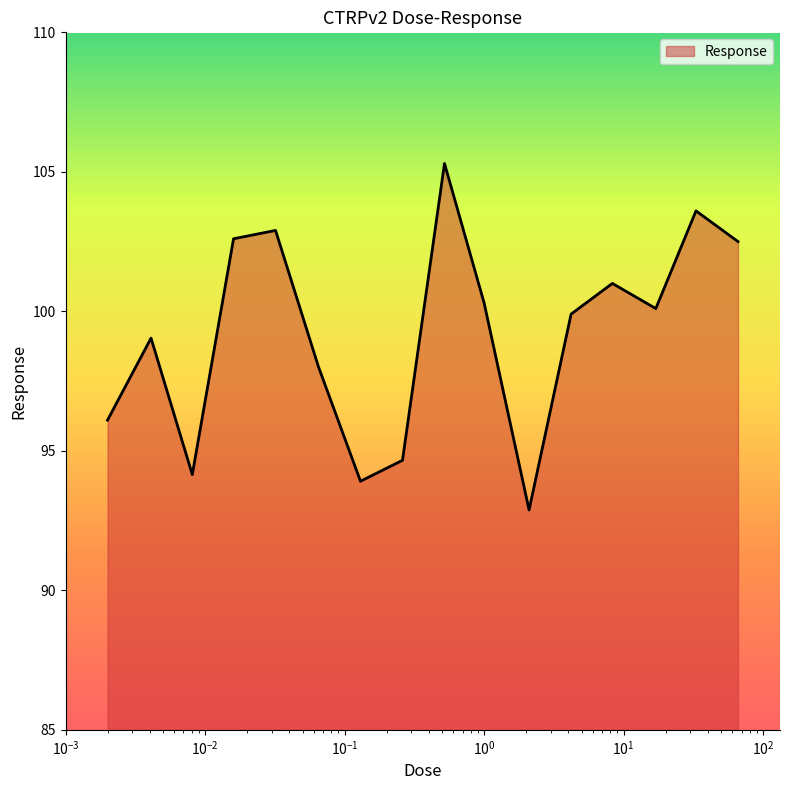

What is the difference between the maximum and minimum values?

12.4